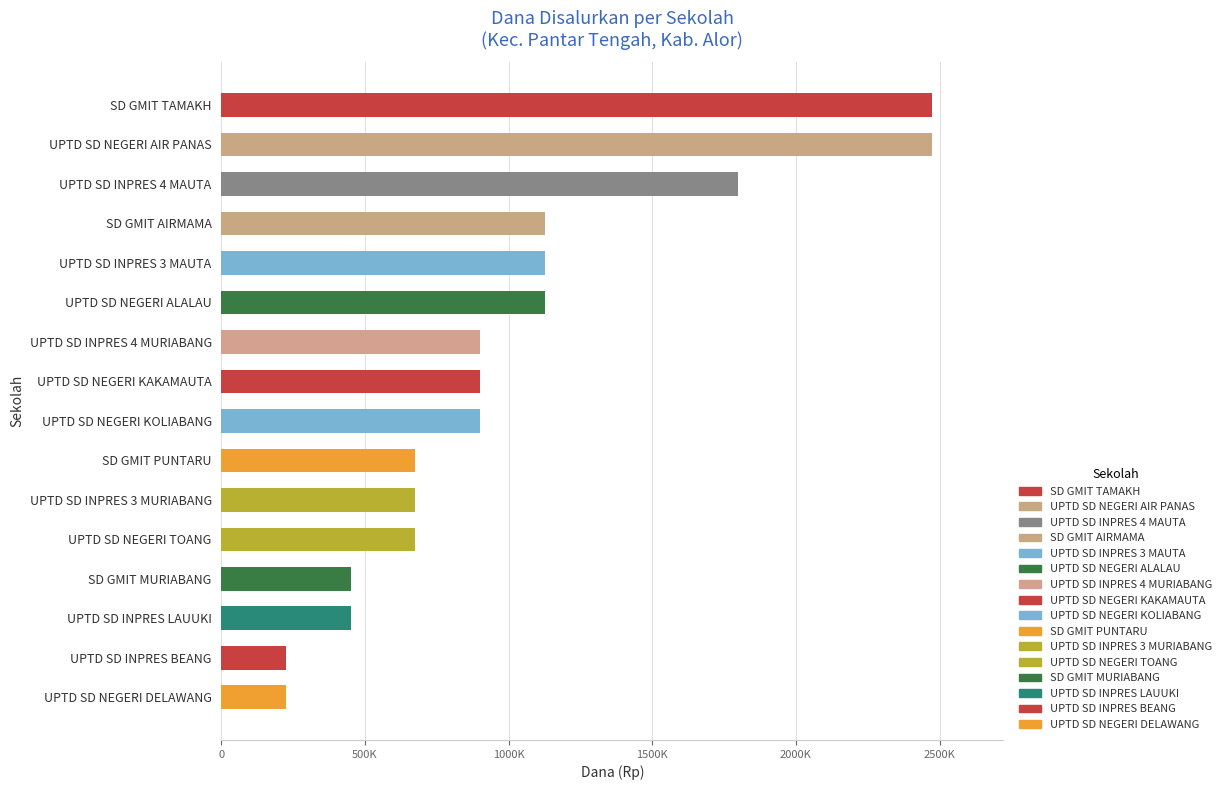

What is the minimum value shown in the chart?

225000